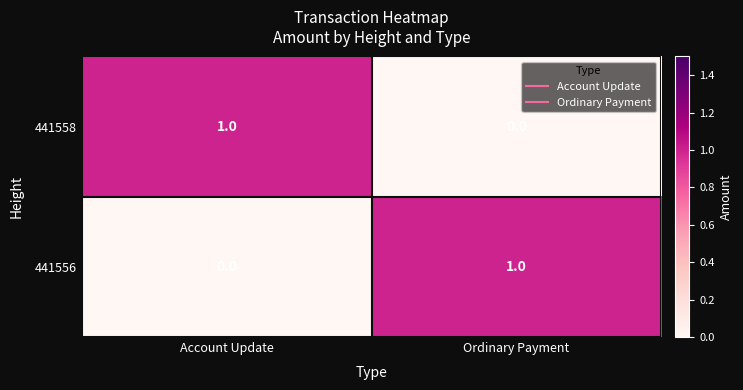

List the labels in order of 441556 value, smallest first.

Account Update, Ordinary Payment